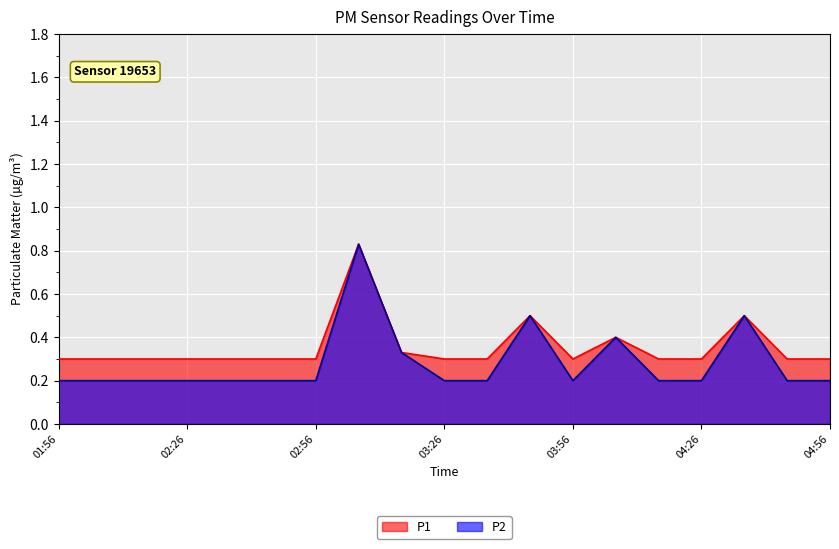

Reading left to right, transcribe all the data shown in this chart.

P1: 01:56=0.3	02:06=0.3	02:16=0.3	02:26=0.3	02:36=0.3	02:46=0.3	02:56=0.3	03:06=0.8	03:16=0.3	03:26=0.3	03:36=0.3	03:46=0.5	03:56=0.3	04:06=0.4	04:16=0.3	04:26=0.3	04:36=0.5	04:46=0.3	04:56=0.3
P2: 01:56=0.2	02:06=0.2	02:16=0.2	02:26=0.2	02:36=0.2	02:46=0.2	02:56=0.2	03:06=0.8	03:16=0.3	03:26=0.2	03:36=0.2	03:46=0.5	03:56=0.2	04:06=0.4	04:16=0.2	04:26=0.2	04:36=0.5	04:46=0.2	04:56=0.2